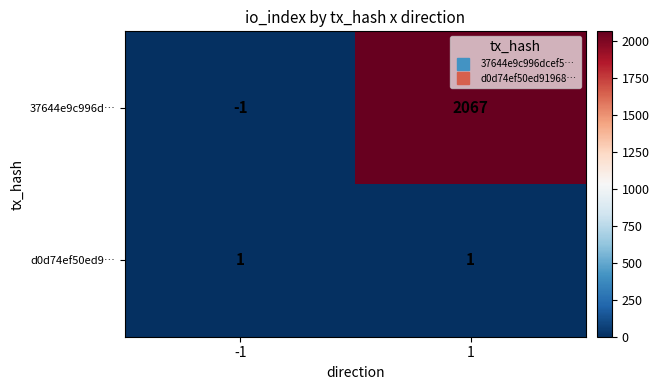

What is the maximum value shown in the chart?

2067